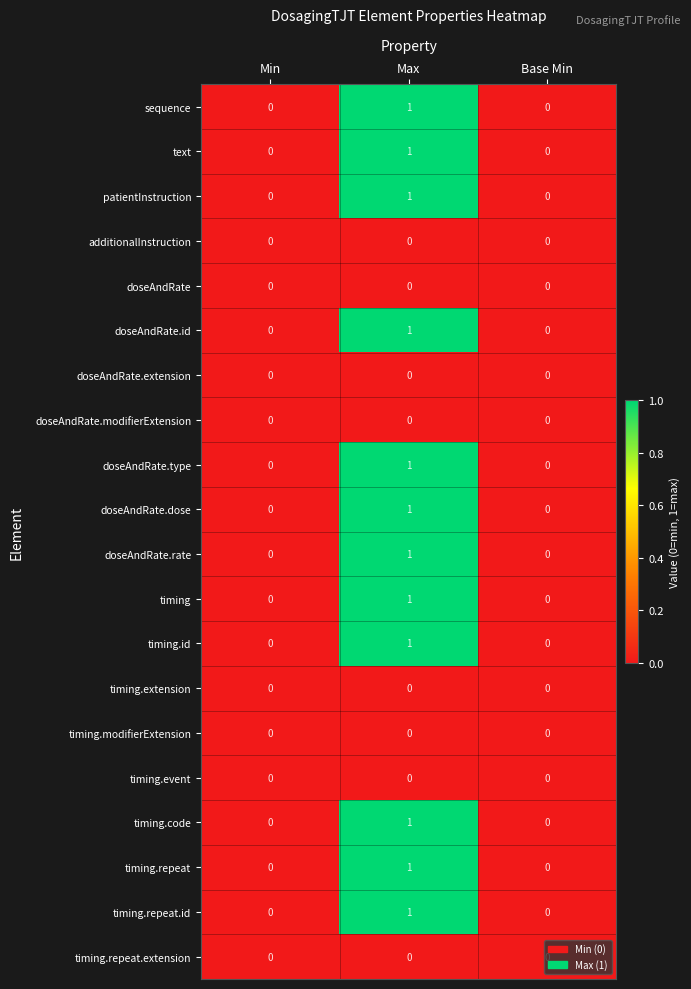

The sequence series shows 0 at Min. True or false?

True